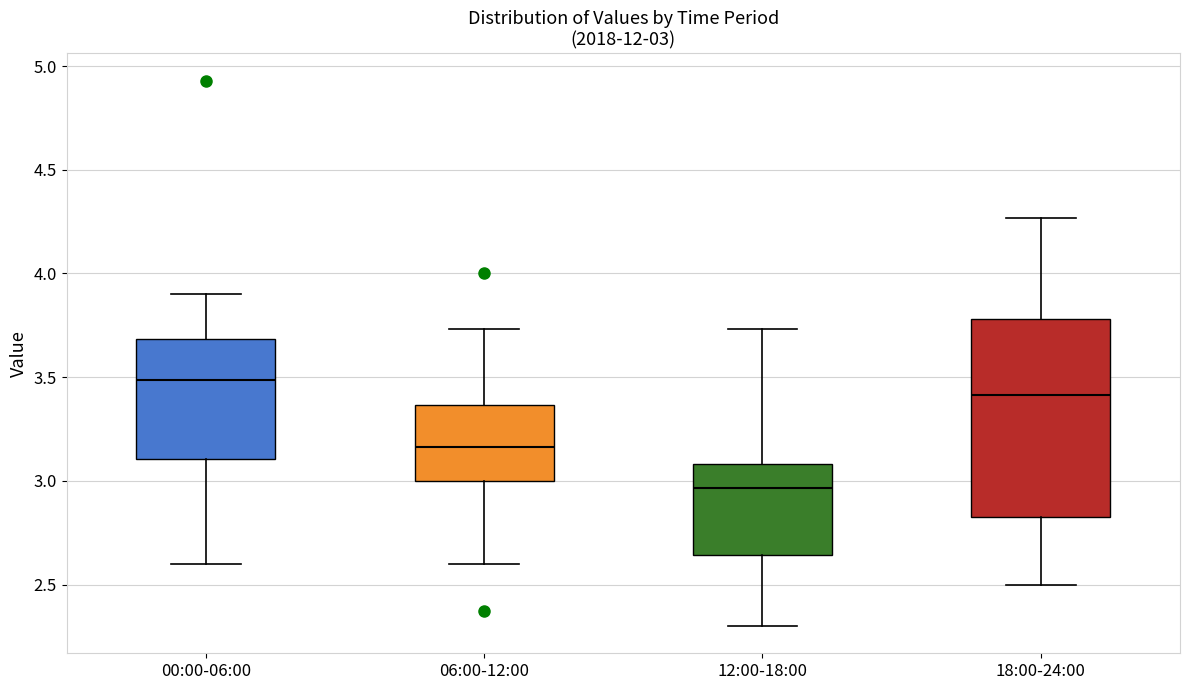

Which box has the highest median line?

00:00-06:00